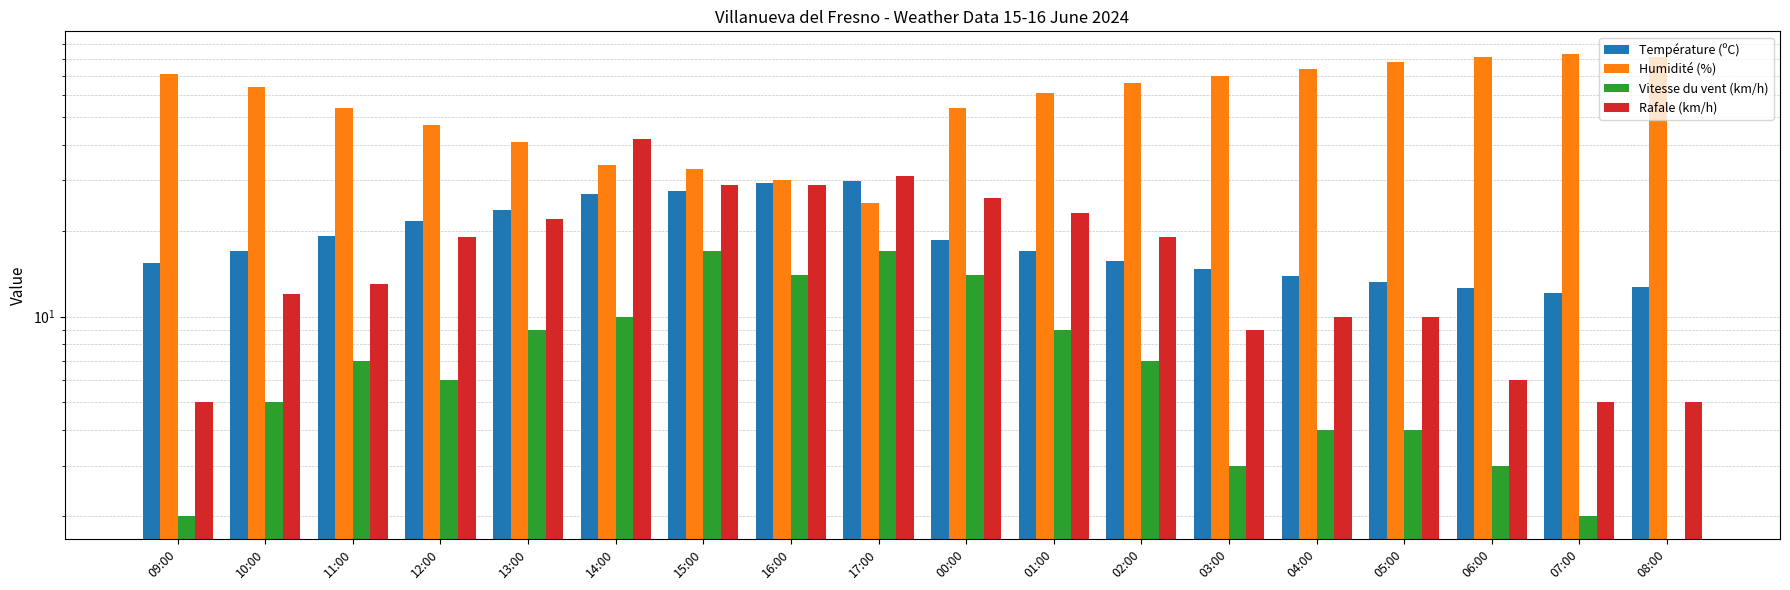

How many data points does each series have?

18